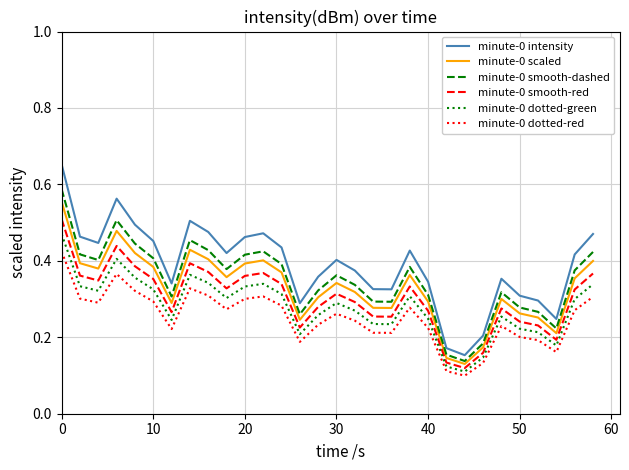

What is the sum of all minute-0 intensity values?

11.7